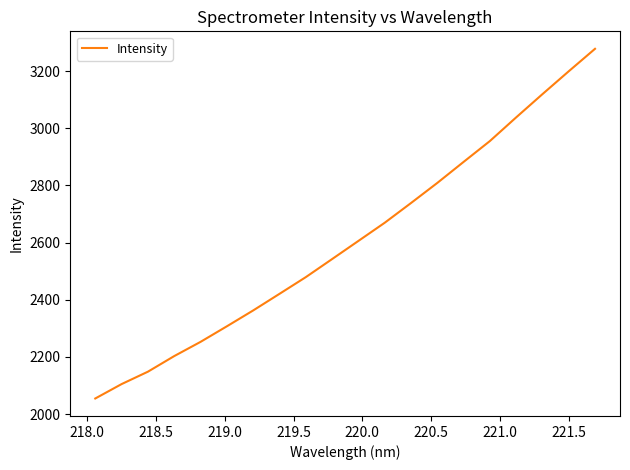

What is the difference between the maximum and minimum values?

1223.2